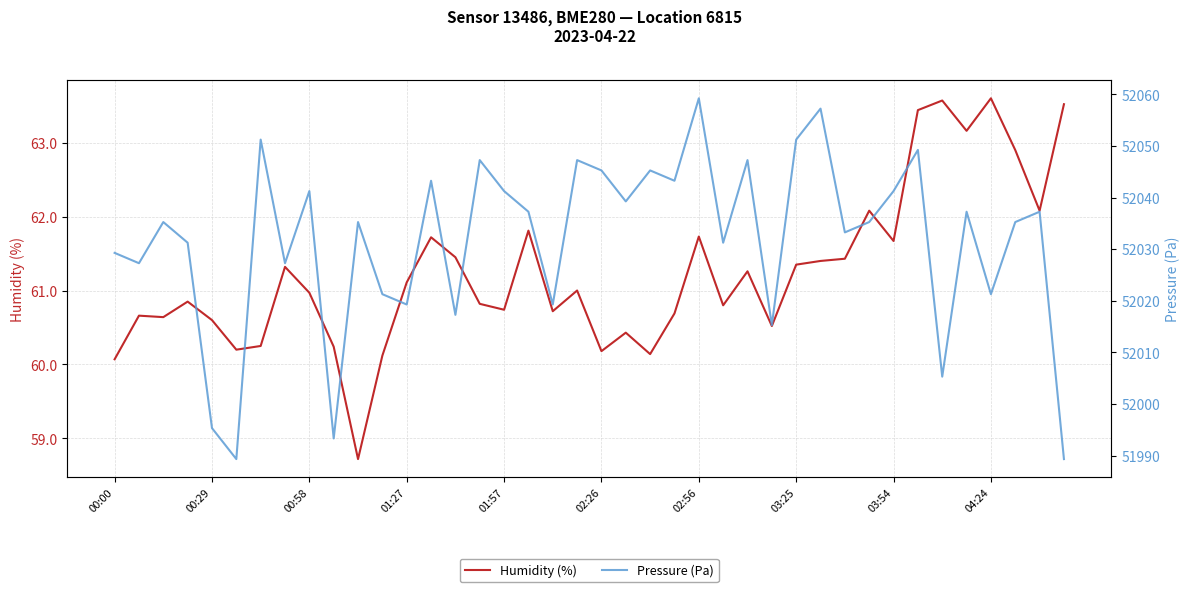

At which label is pressure closest to 52024?

11